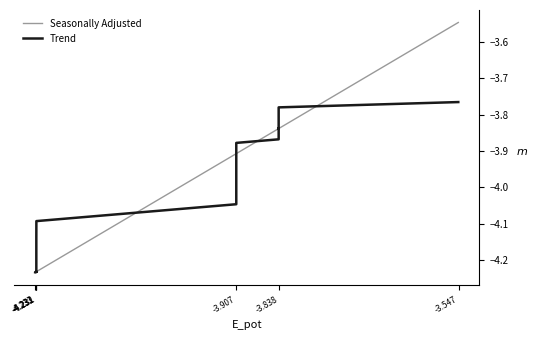

What is the value of the Seasonally Adjusted point at the 25th from the left?

-3.8